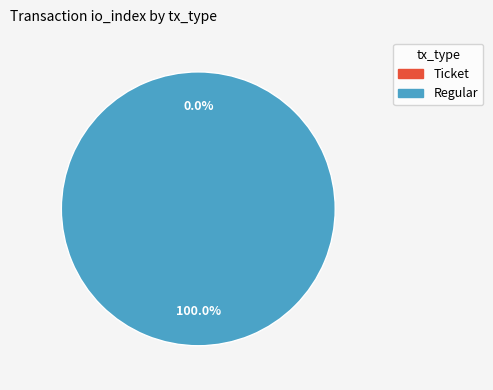

Count the number of slices in the pie.

2